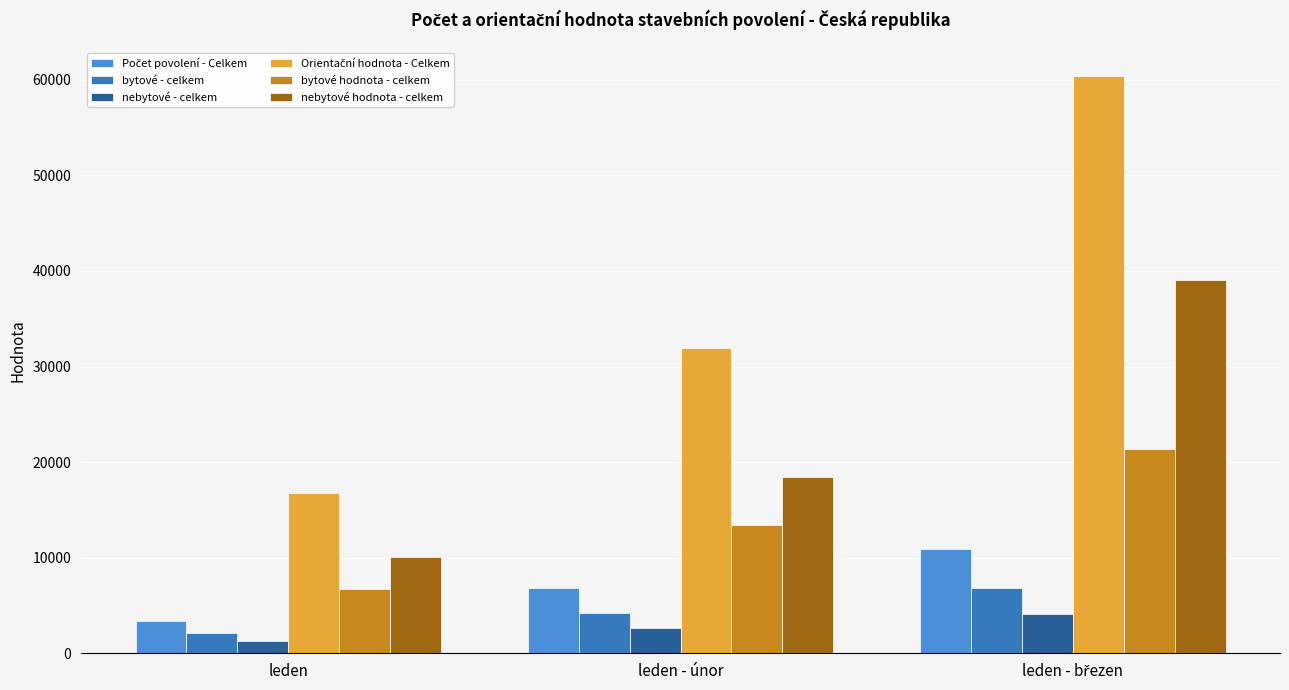

What is the total value across all series at leden?

40286